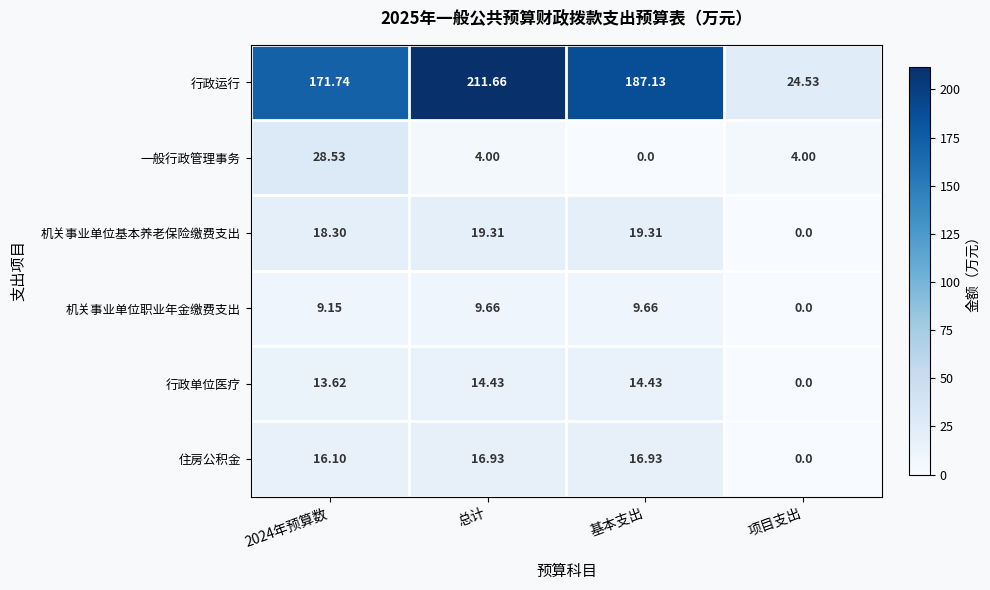

How many values in the 行政运行 series exceed 187?

2